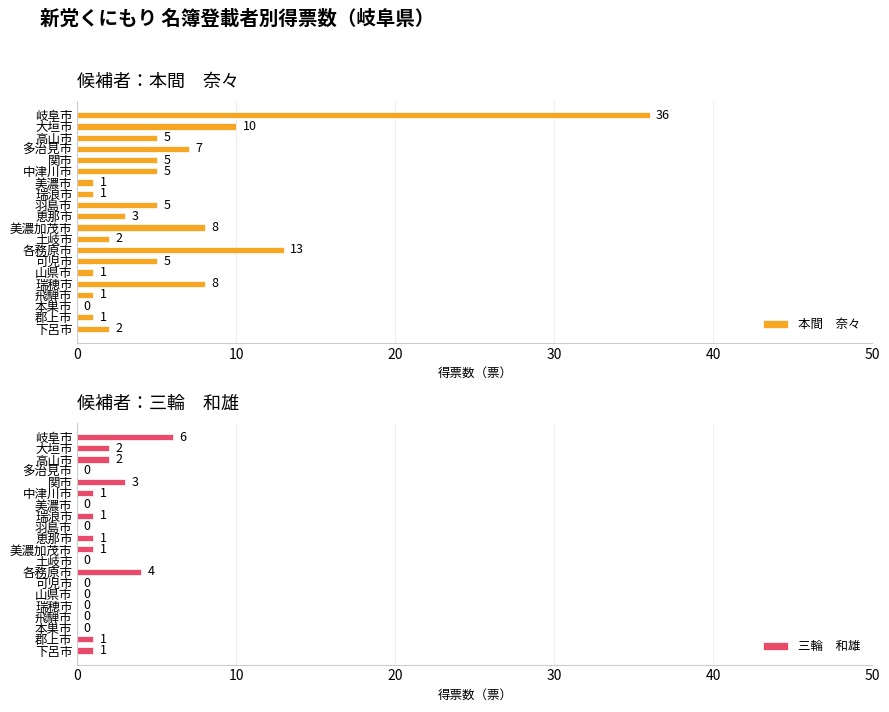

What is the difference between the maximum and minimum values in the 本間　奈々 series?

36